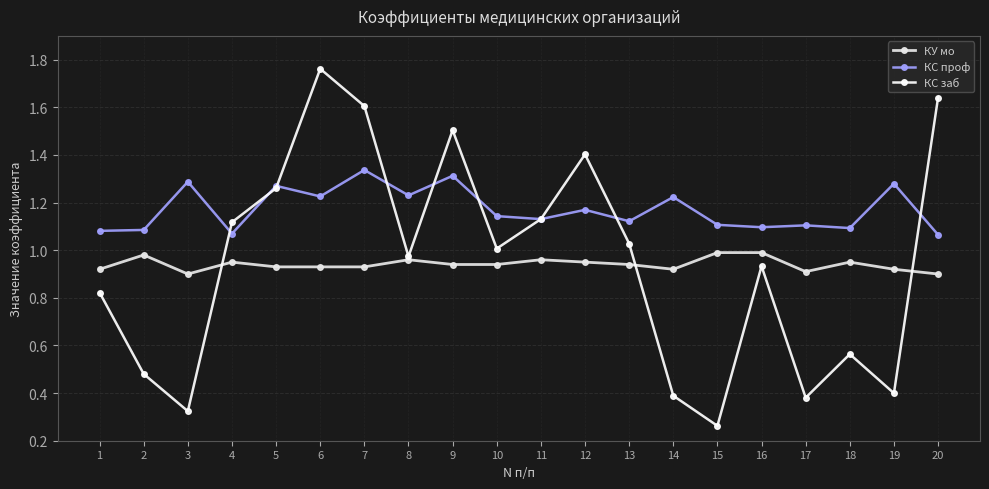

True or false: КУ мо and КС проф cross at least once.

False